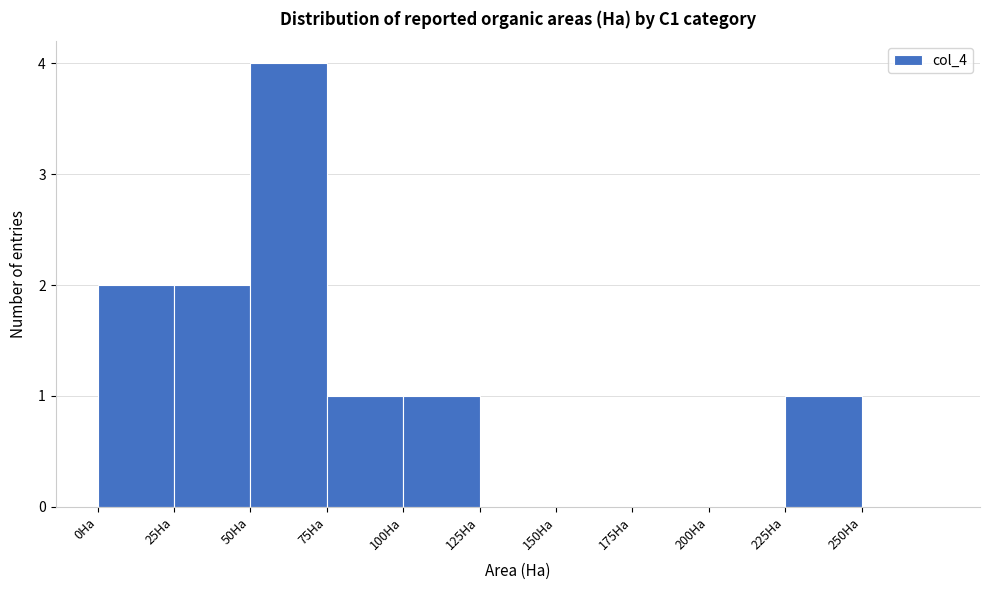

Reading left to right, list every bar in this chart as the range it spans on the x-axis followed by its height. The values are not printed on the chart, so give them approximately, as read against the axis.

0 to 25: 2
25 to 50: 2
50 to 75: 4
75 to 100: 1
100 to 125: 1
125 to 150: 0
150 to 175: 0
175 to 200: 0
200 to 225: 0
225 to 250: 1
250 to 275: 0